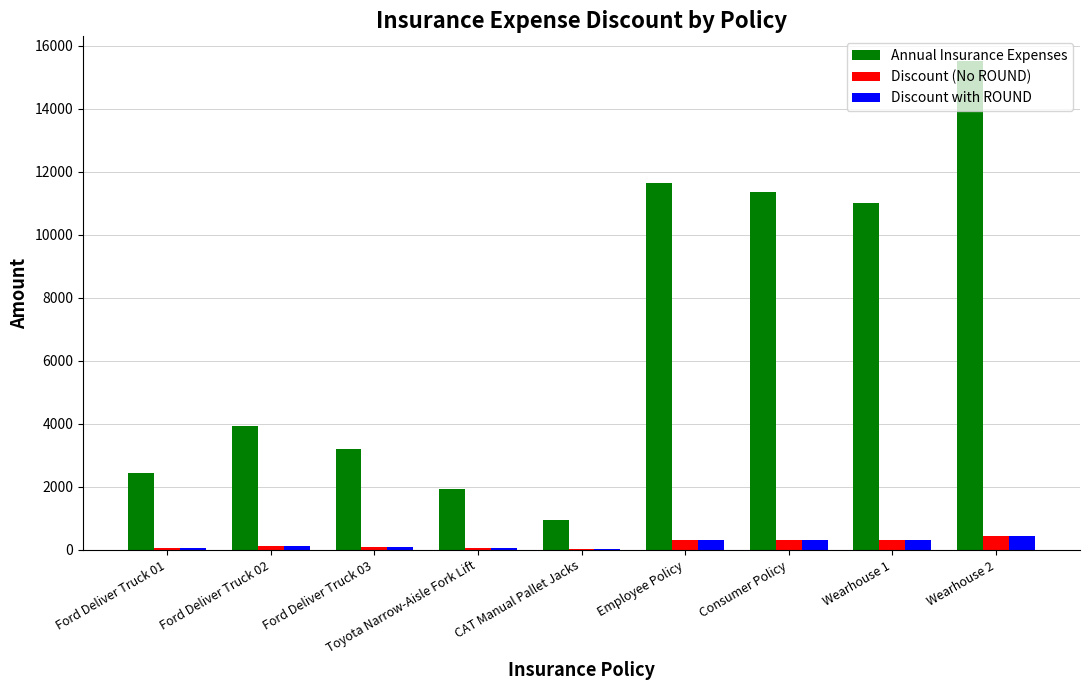

Is the value of Discount (No ROUND) at Ford Deliver Truck 03 greater than the value of Annual Insurance Expenses at Ford Deliver Truck 01?

No